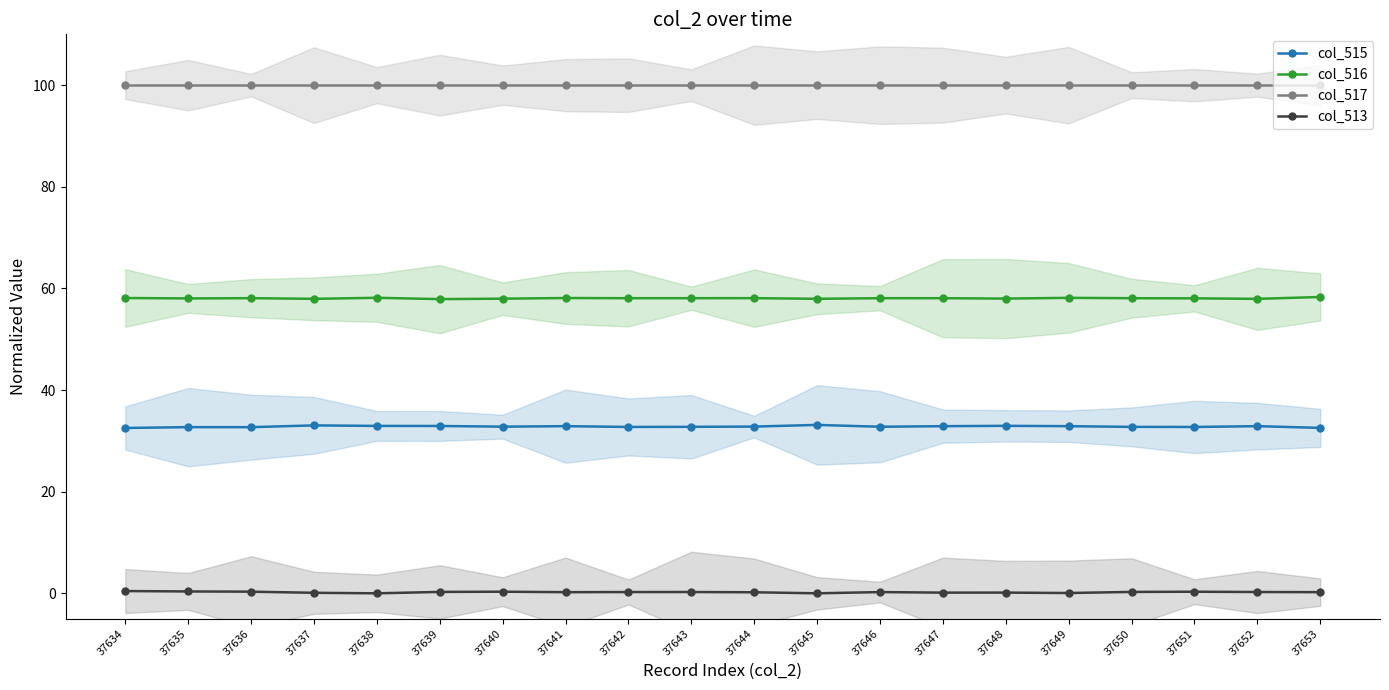

True or false: col_517 and col_515 cross at least once.

False